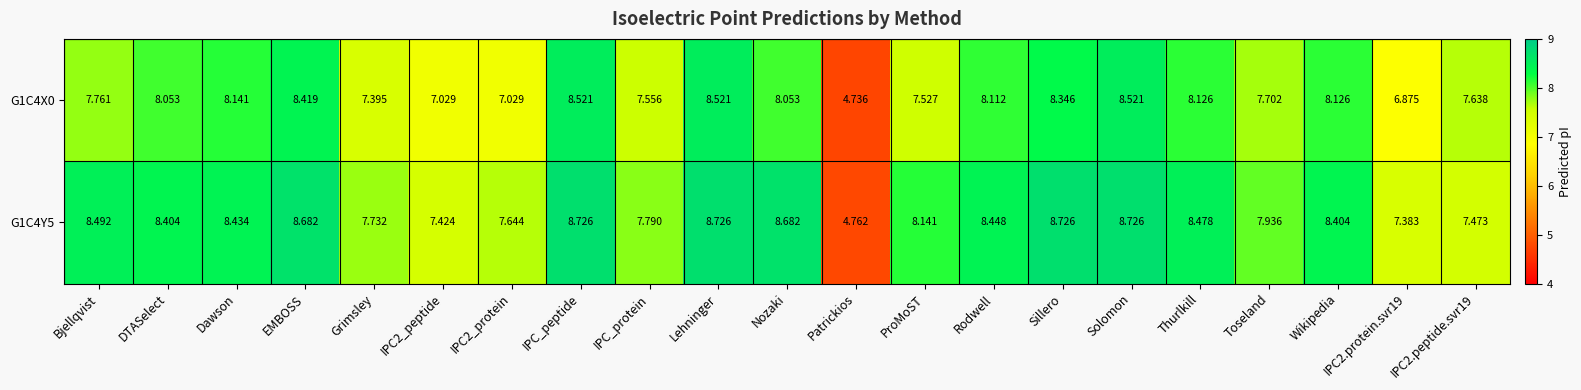

At IPC2.peptide.svr19, list the series in order from smallest to largest.

G1C4Y5, G1C4X0